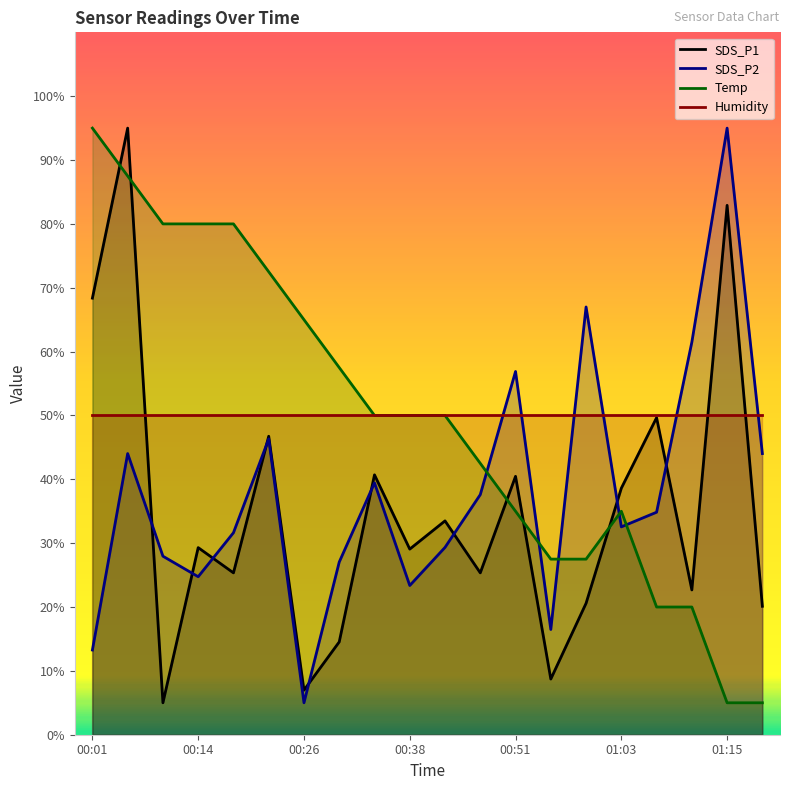

Where does the Temp series first go above 49?

00:01